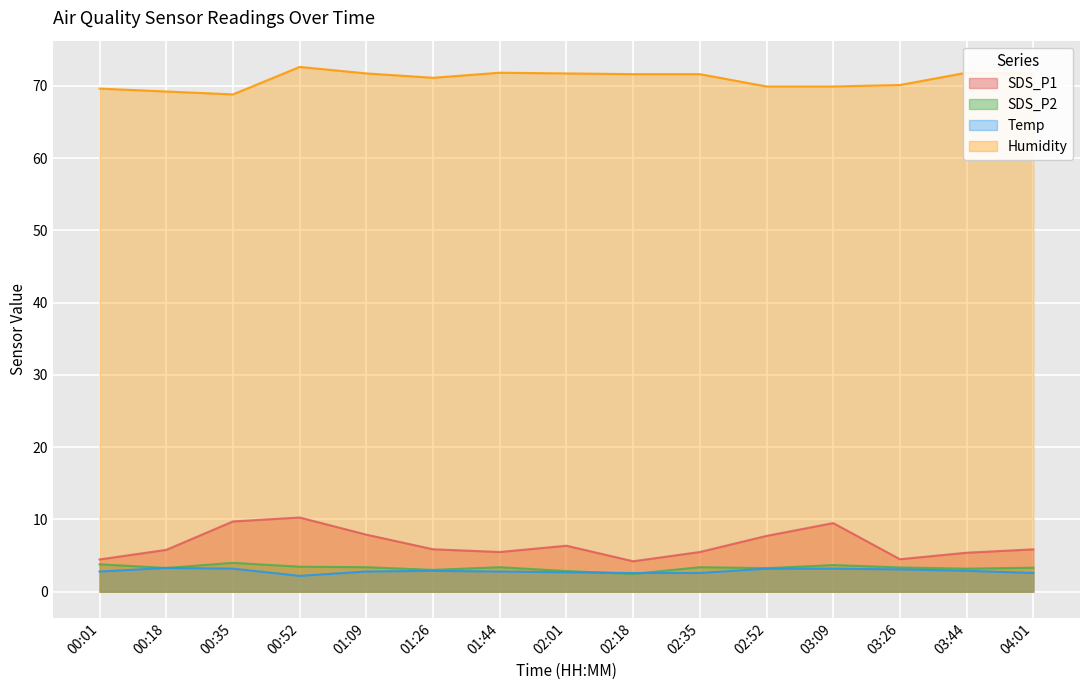

List the series in order of their peak value, lowest first.

Temp, SDS_P2, SDS_P1, Humidity